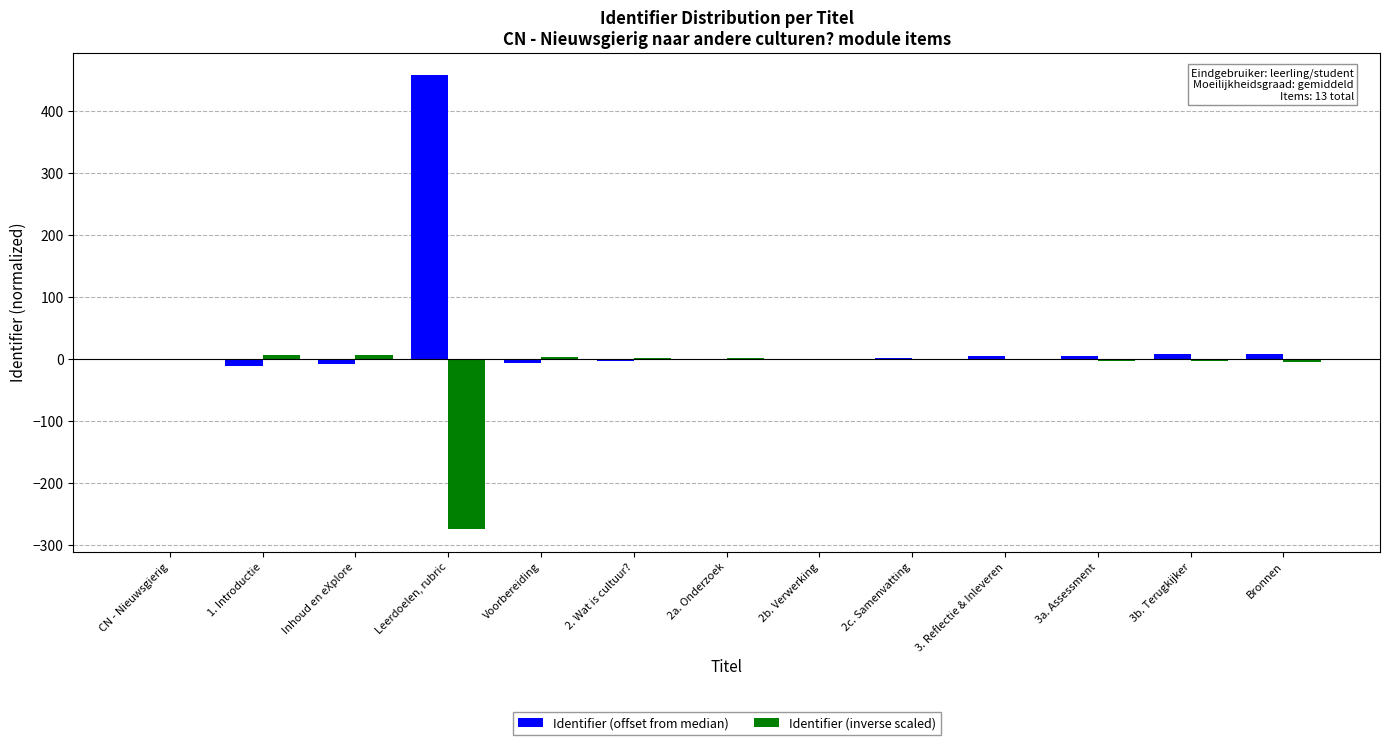

Which series has the widest spread of values?

Identifier (offset from median)